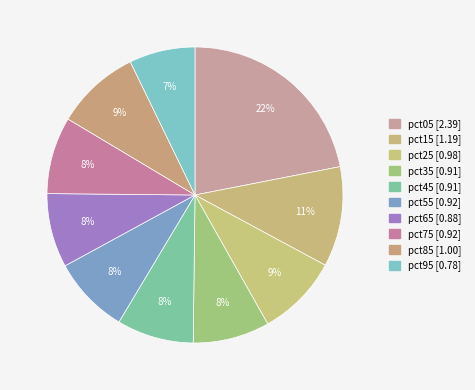

Approximately how many times larger is the value at pct75 compared to pct85?

0.9